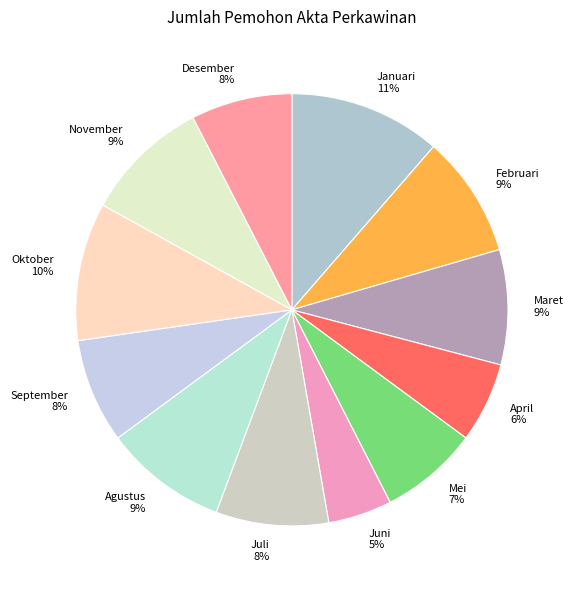

How many segments does this pie chart have?

12